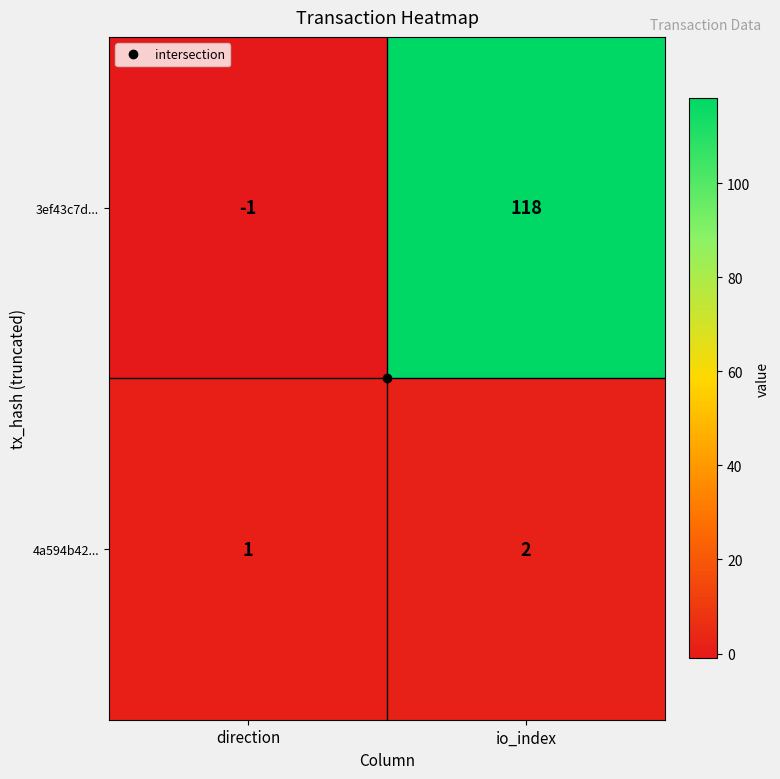

What is the sum of all 4a594b42... values?

3